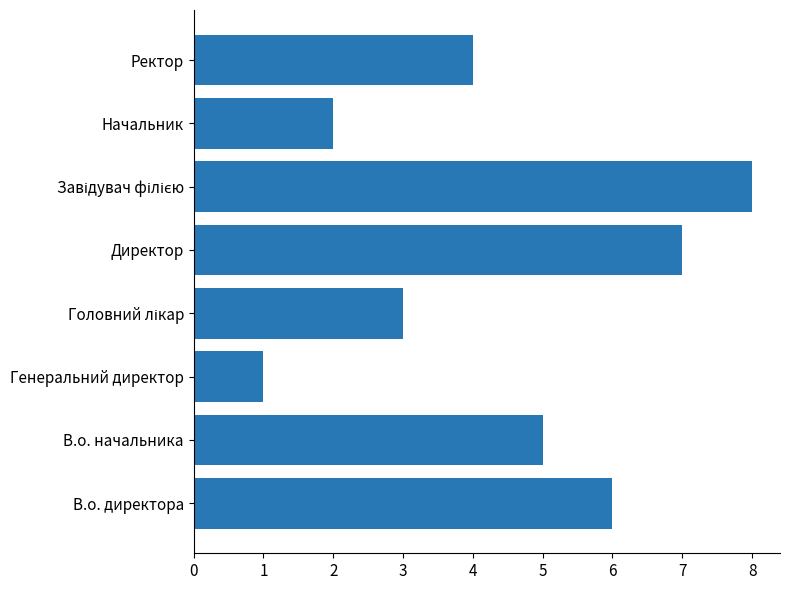

The value at Ректор is 4. True or false?

True